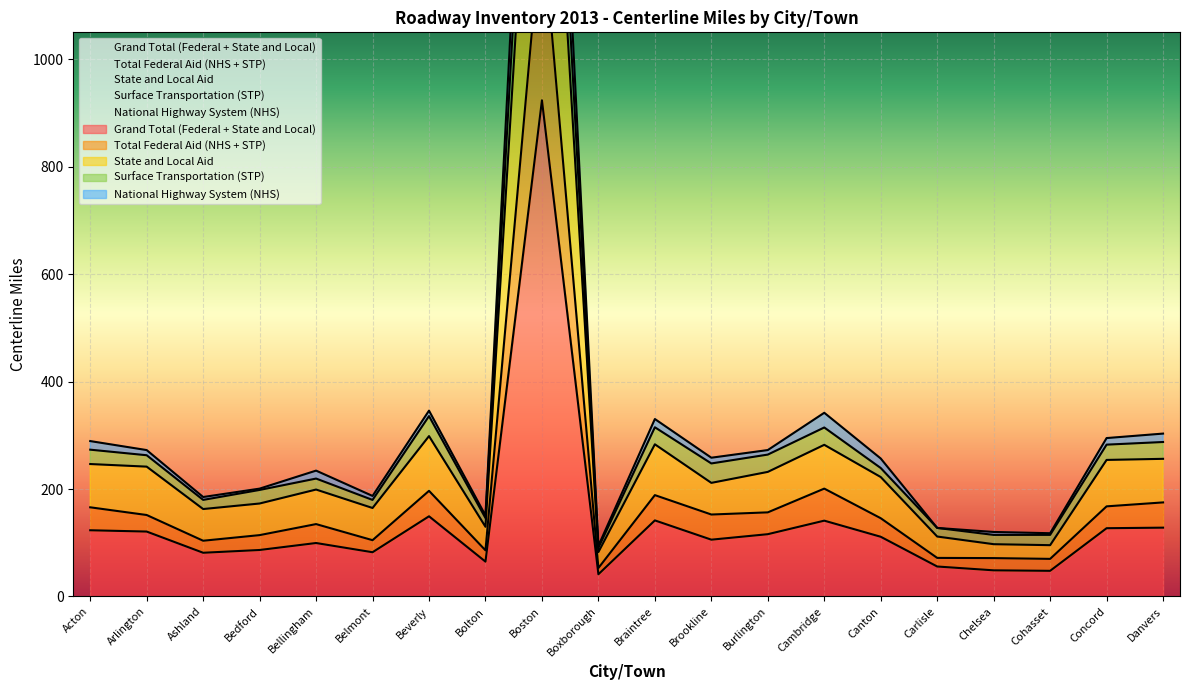

True or false: National Highway System (NHS) and Total Federal Aid (NHS + STP) intersect in this chart.

False